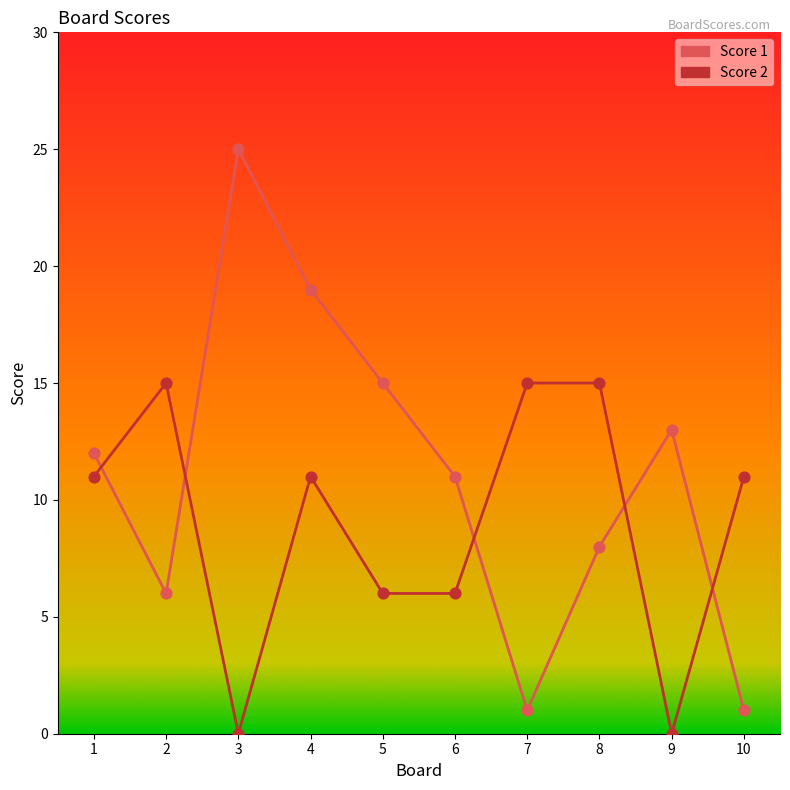

Which series changed the most between 8 and 9?

Score 2